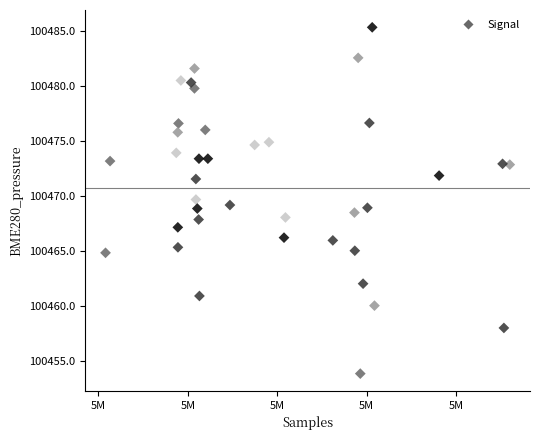

What is the range of X values (max minus min)?

45178.0